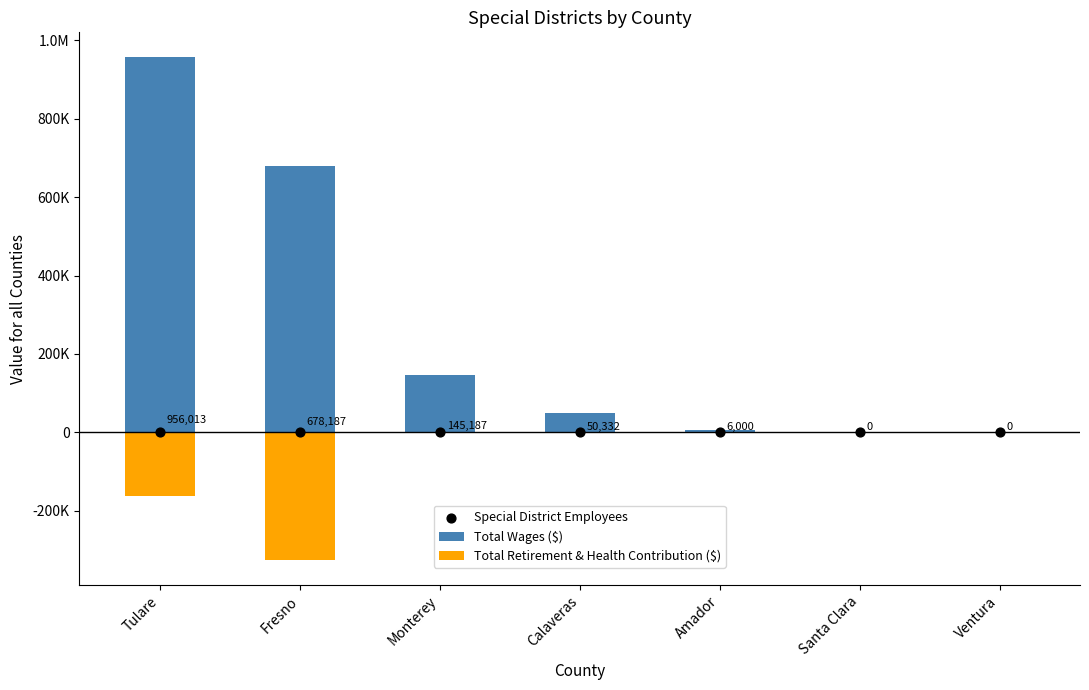

Which series contains the lowest Y value?

Total Retirement & Health Contribution ($)